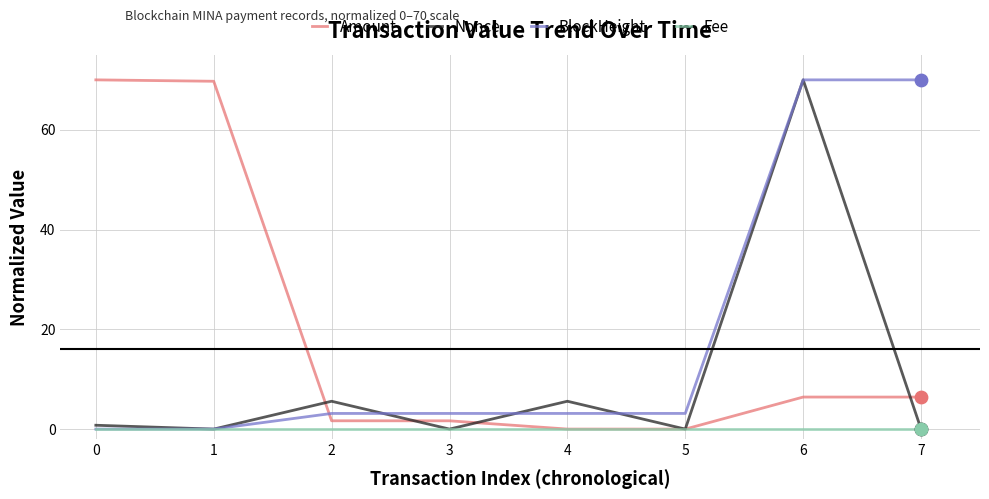

At how many categories does at least one series exceed 36?

4